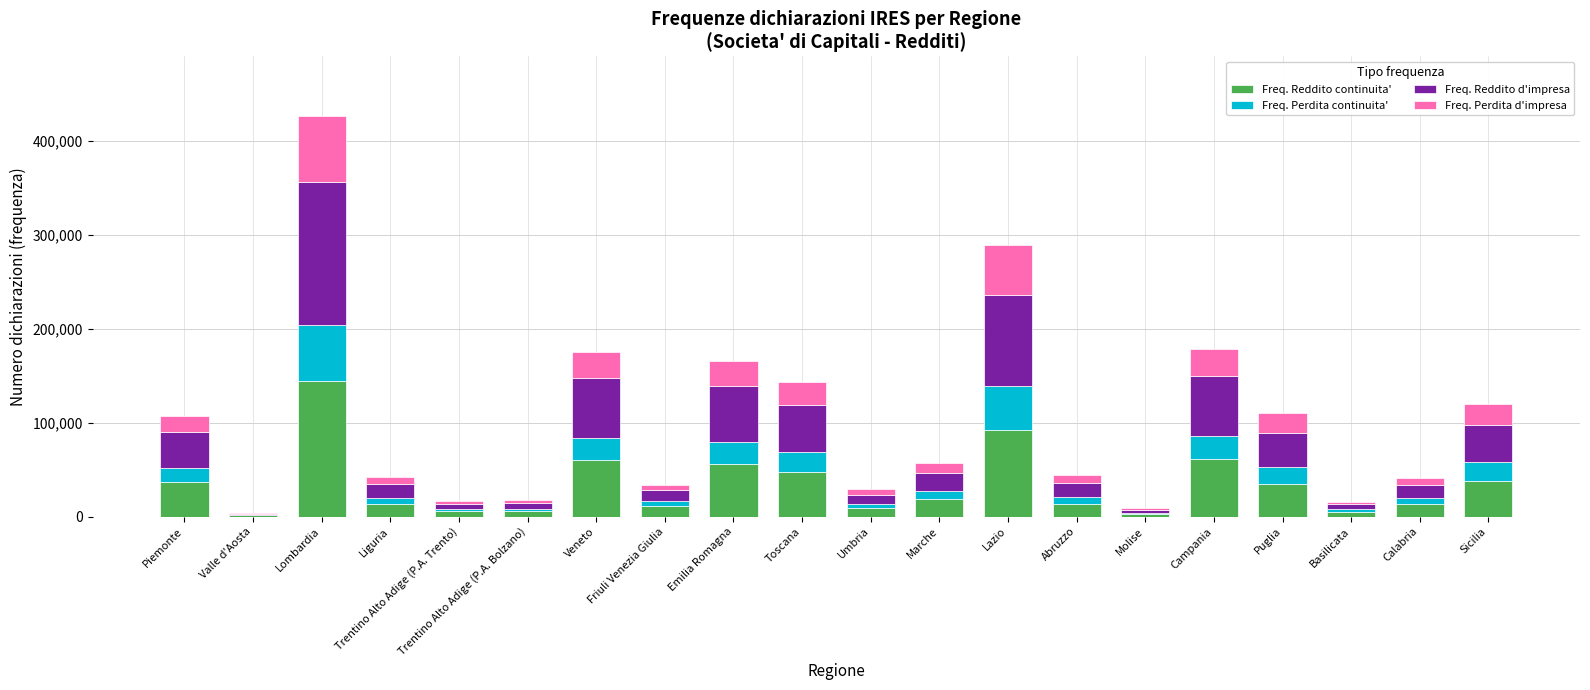

Are the bars horizontal?

No